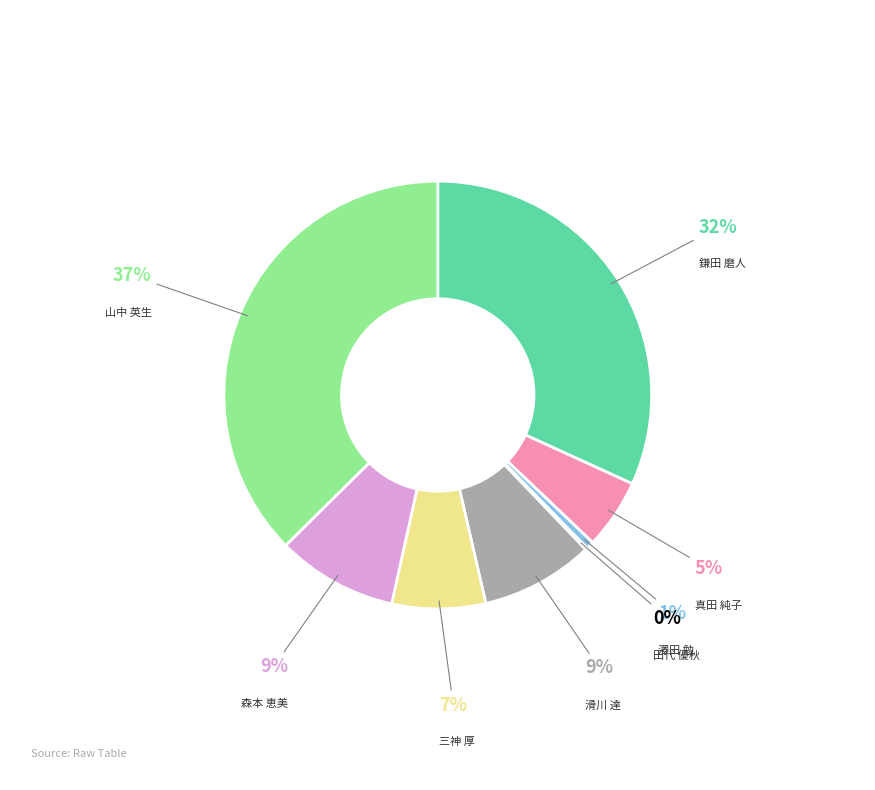

Does any single category account for the majority?

No